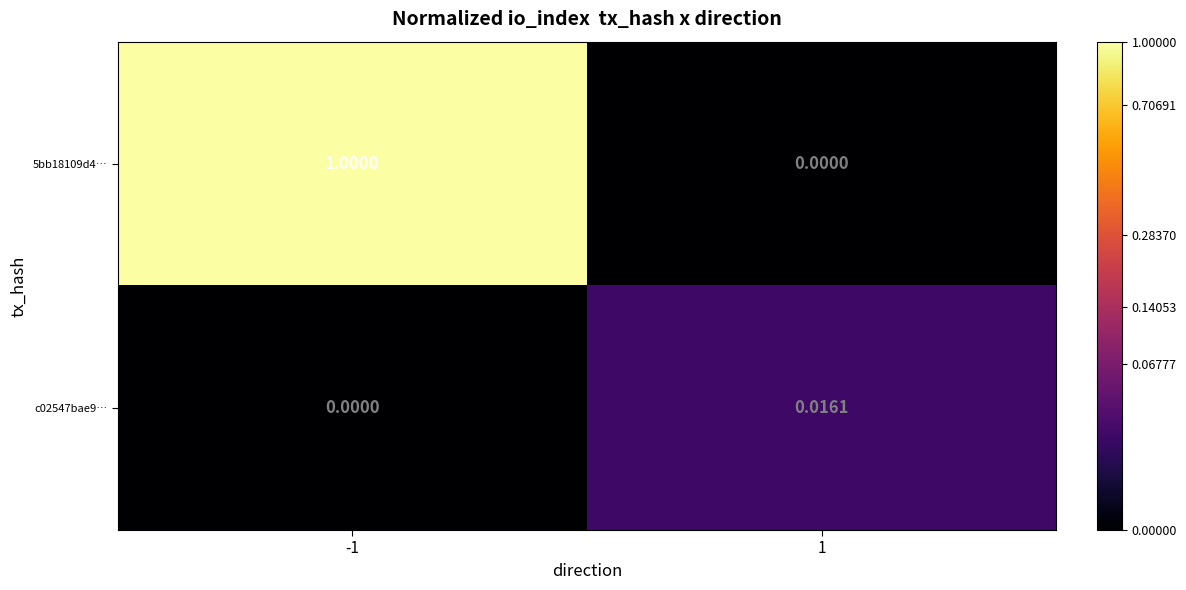

List the series in order of their peak value, lowest first.

c02547bae9…, 5bb18109d4…